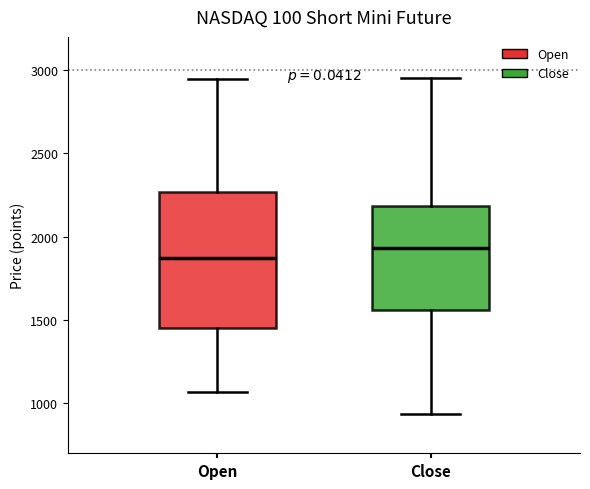

Which box has the lowest median line?

Open